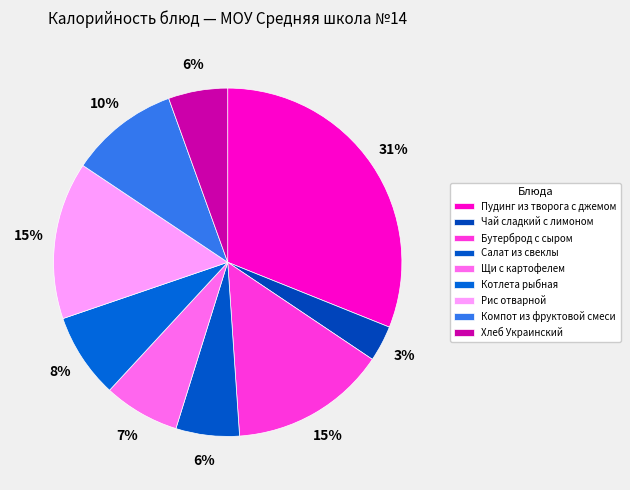

To the nearest percent, what percentage of the pie is Рис отварной?

15%